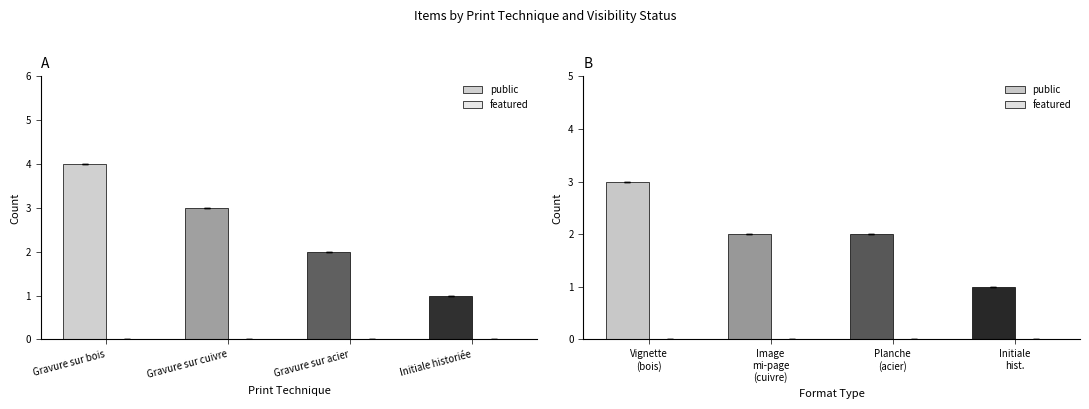

How many series are shown in this chart?

2